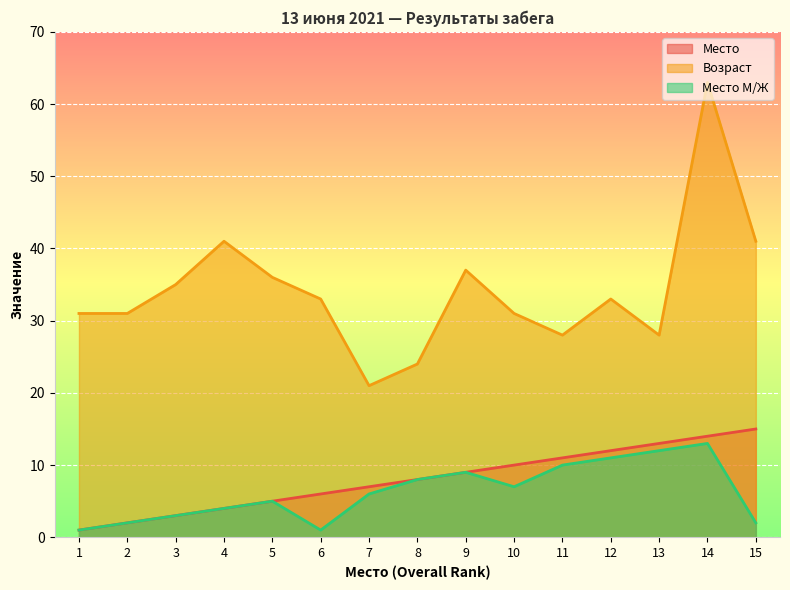

At which category is the sum across all series the highest?

14